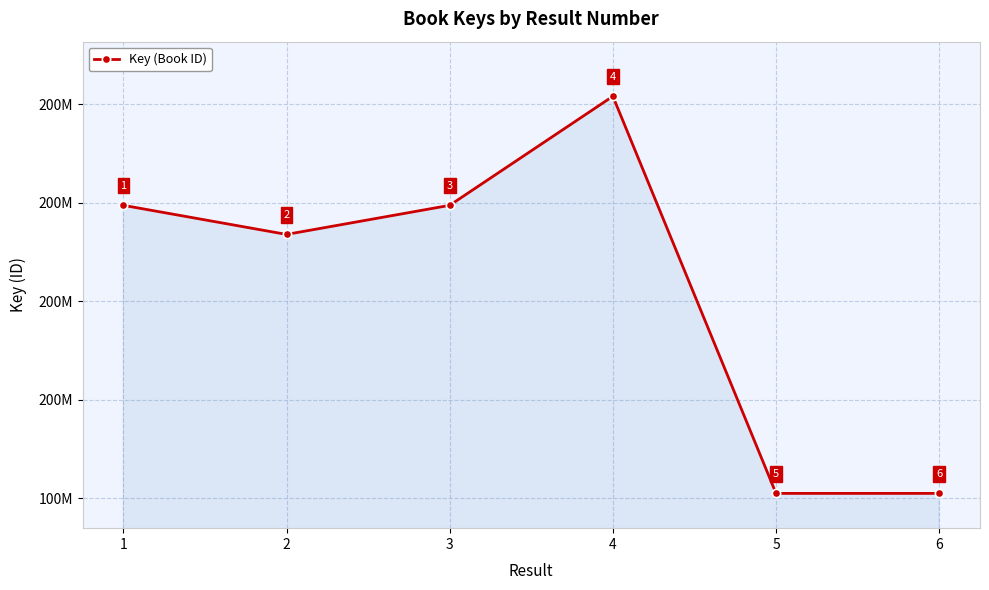

The chart shows a value of 201161294 at 5. True or false?

False